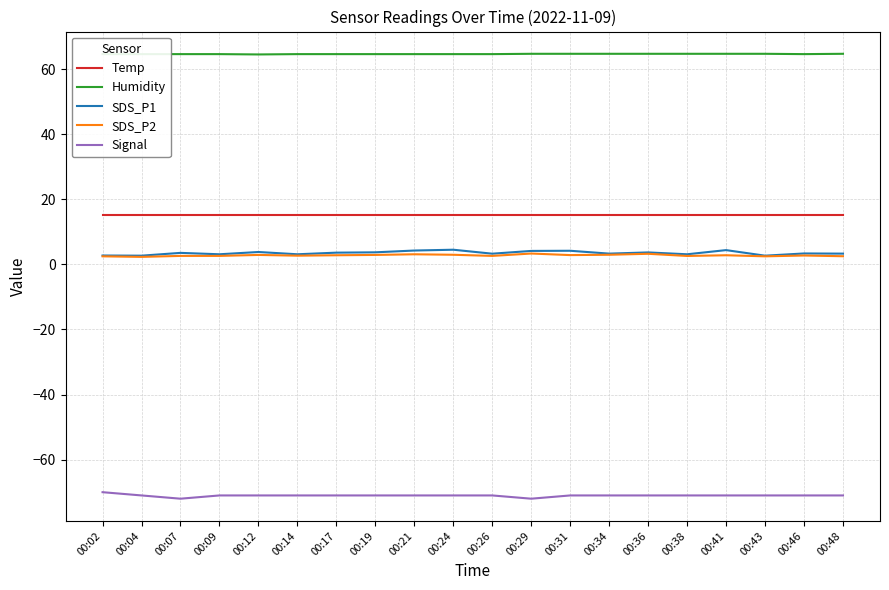

What is the sum of all SDS_P2 values?

55.3